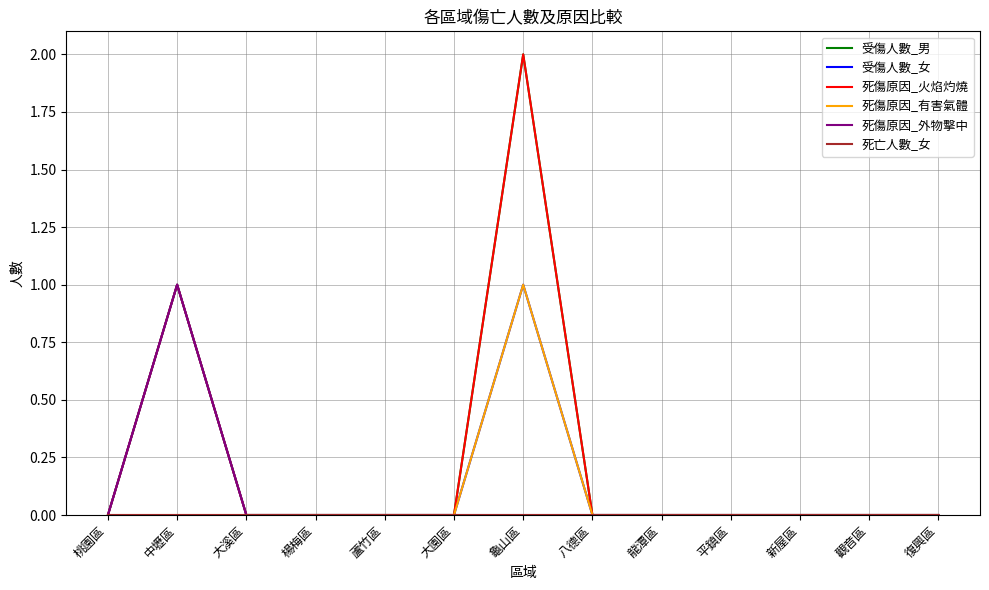

How many lines are shown in the chart?

6